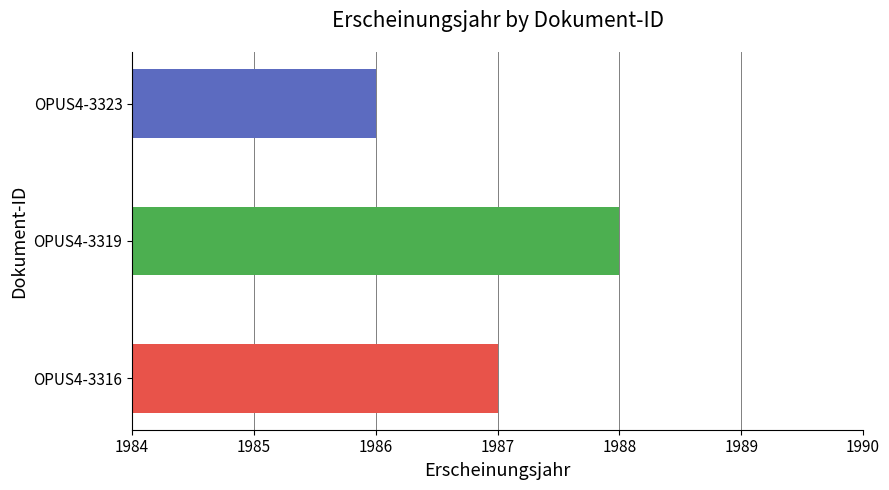

Count the values in the range 1986 to 1988.

3